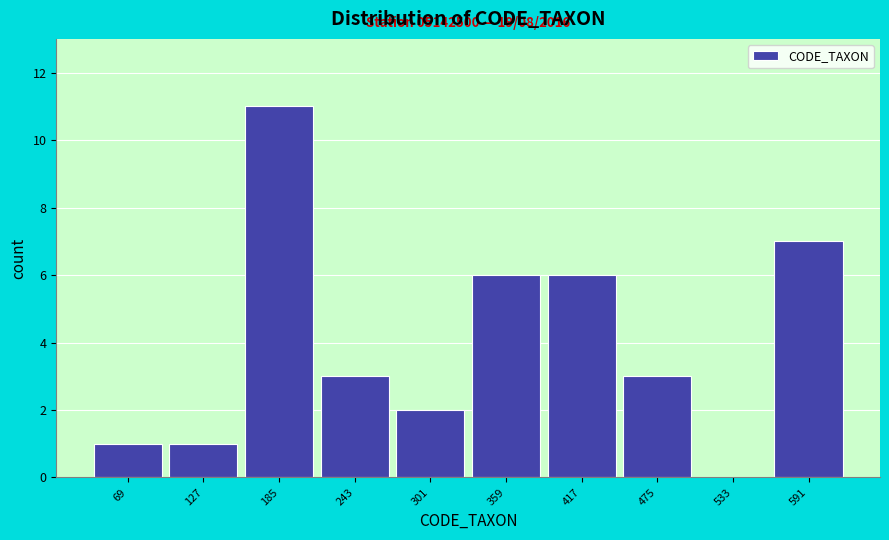

Reading left to right, extract all data points from this chart.

69=1	127=1	185=11	243=3	301=2	359=6	417=6	475=3	533=0	591=7